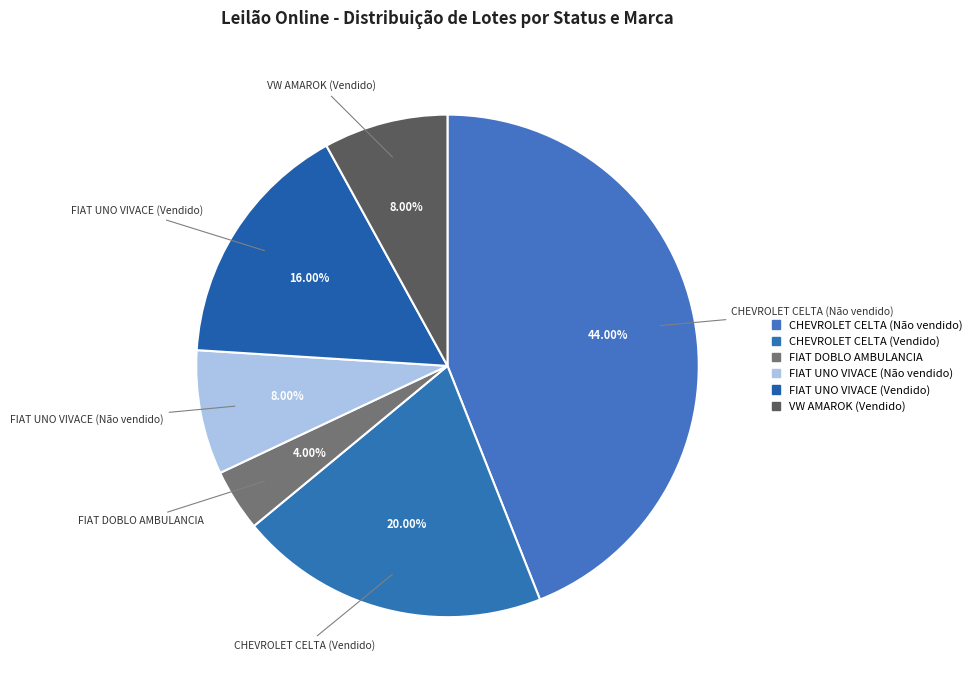

Count the number of slices in the pie.

6